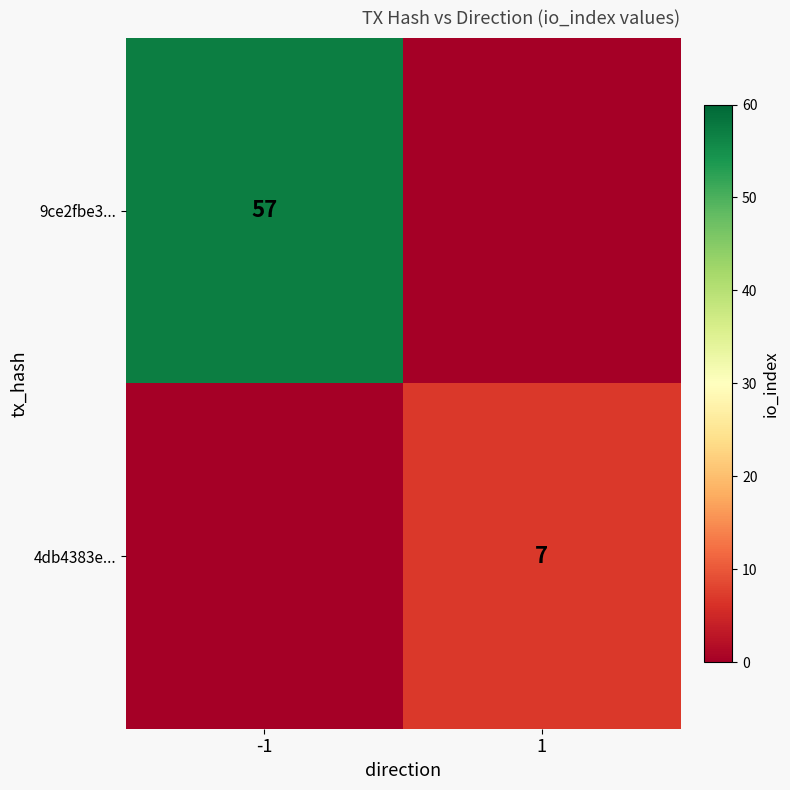

The 4db4383e... series shows 10 at 1. True or false?

False